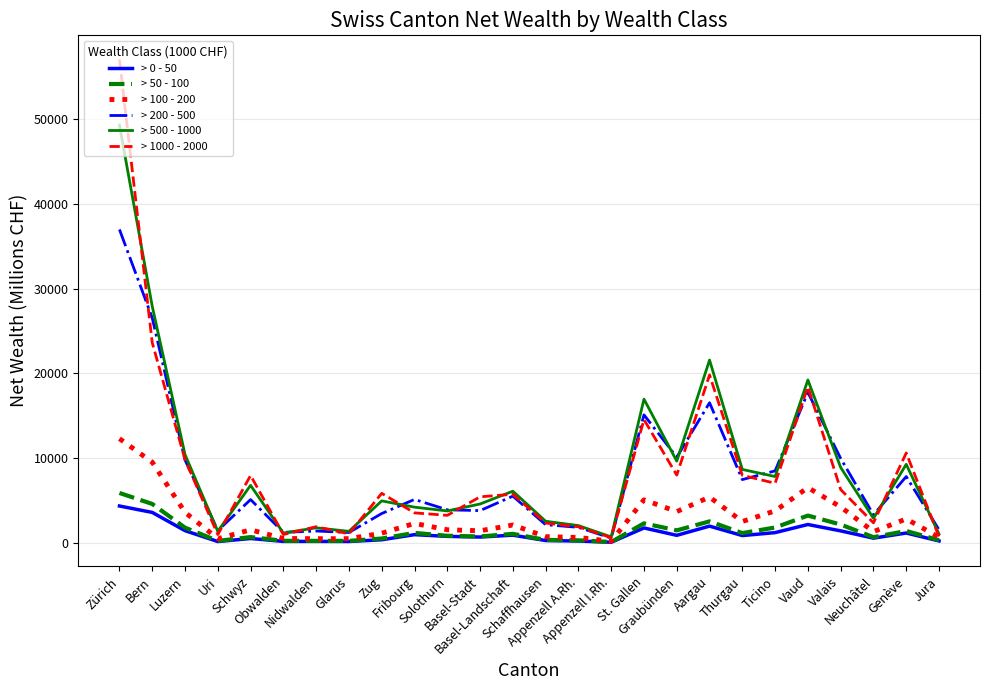

What is the minimum value shown in the chart?

56.9